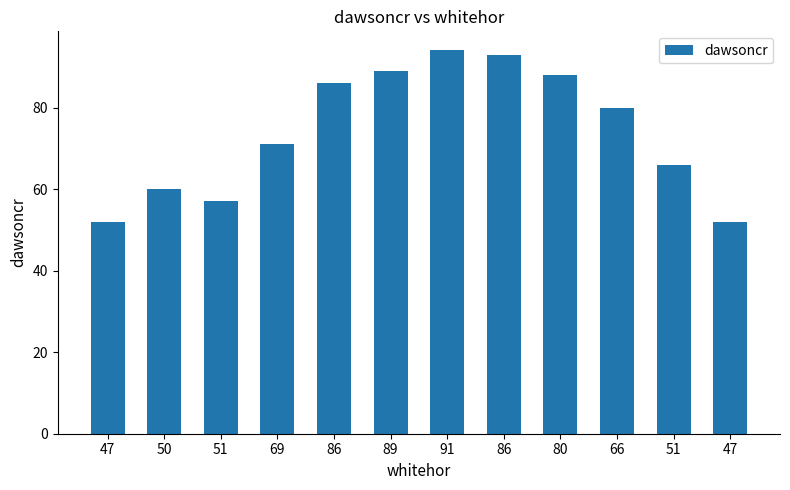

What is the ratio of the value at 69 to the value at 51?

1.2